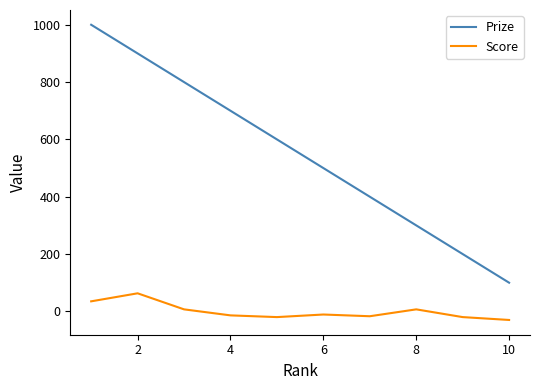

What is the smallest value displayed?

-30